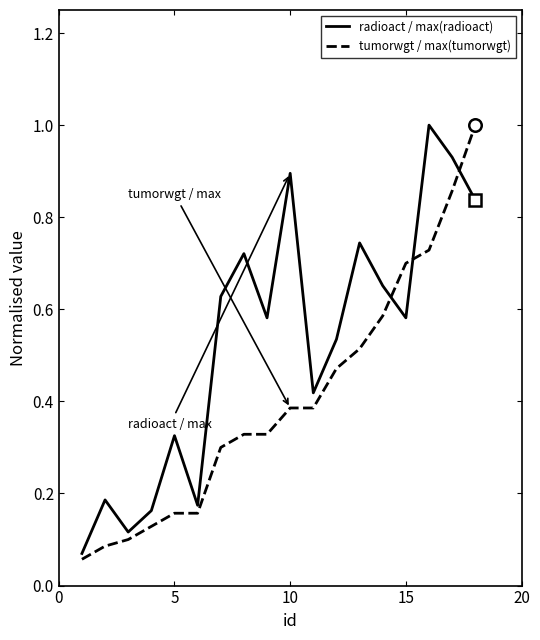

Which series ends up on top after the final intersection of tumorwgt / max(tumorwgt) and radioact / max(radioact)?

tumorwgt / max(tumorwgt)